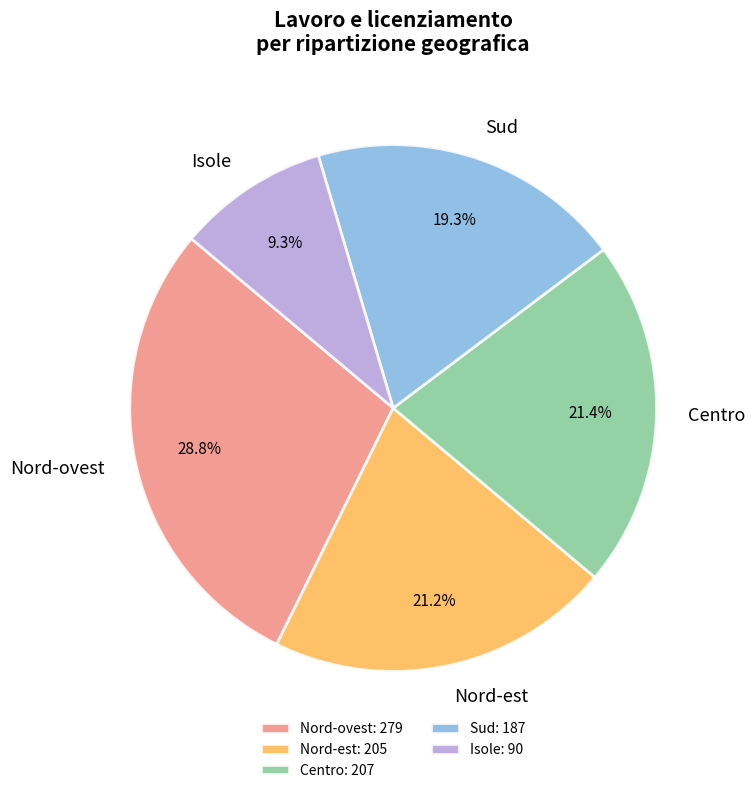

Approximately how many times larger is the value at Centro compared to Nord-est?

1.0